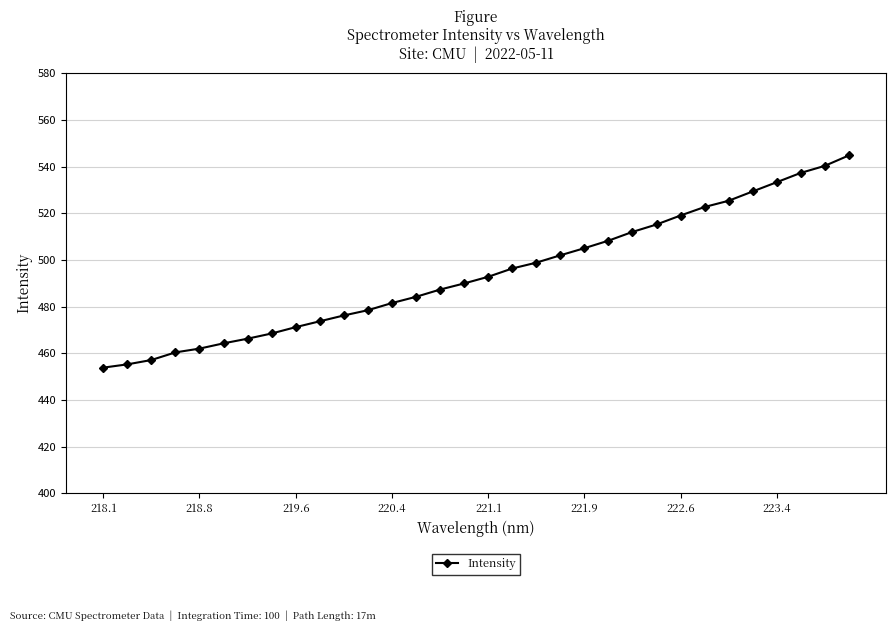

What is the difference between the maximum and minimum values?

90.9